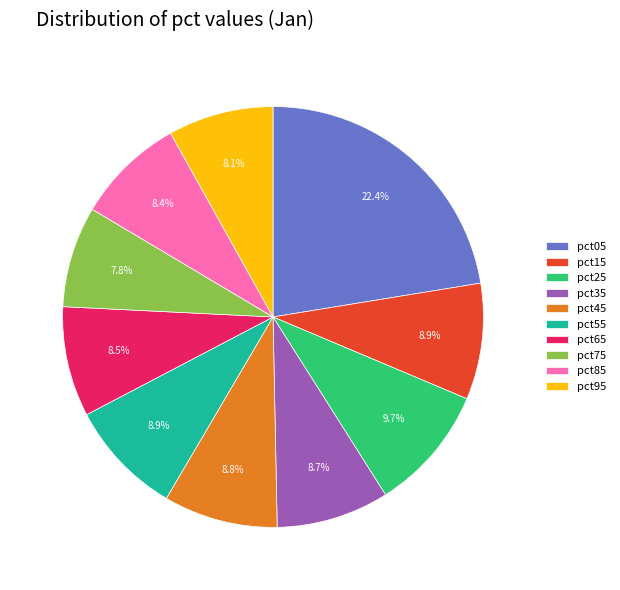

How much of the chart is everything except pct45?

91.2%